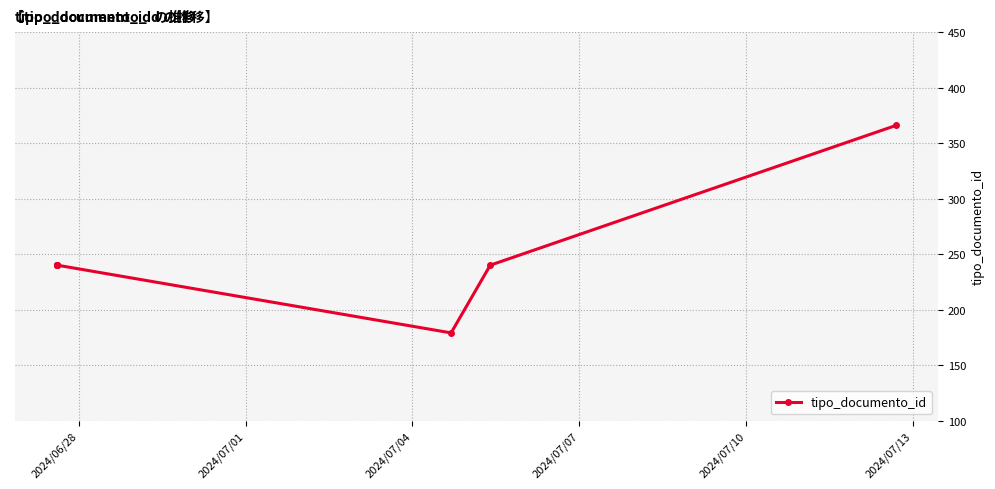

Reading right to left, what are all the values shown in this chart?

366	240	179	240	240	240	240